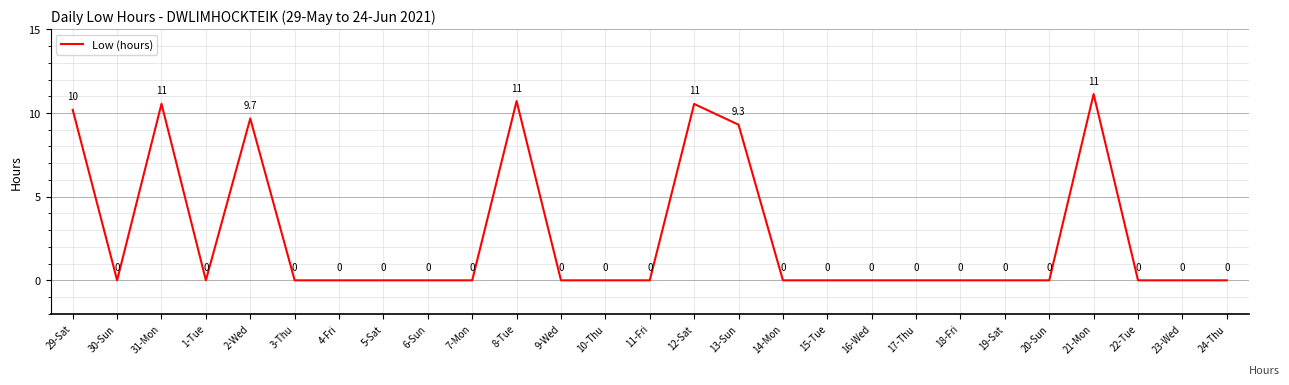

Count the number of categories in the chart.

27